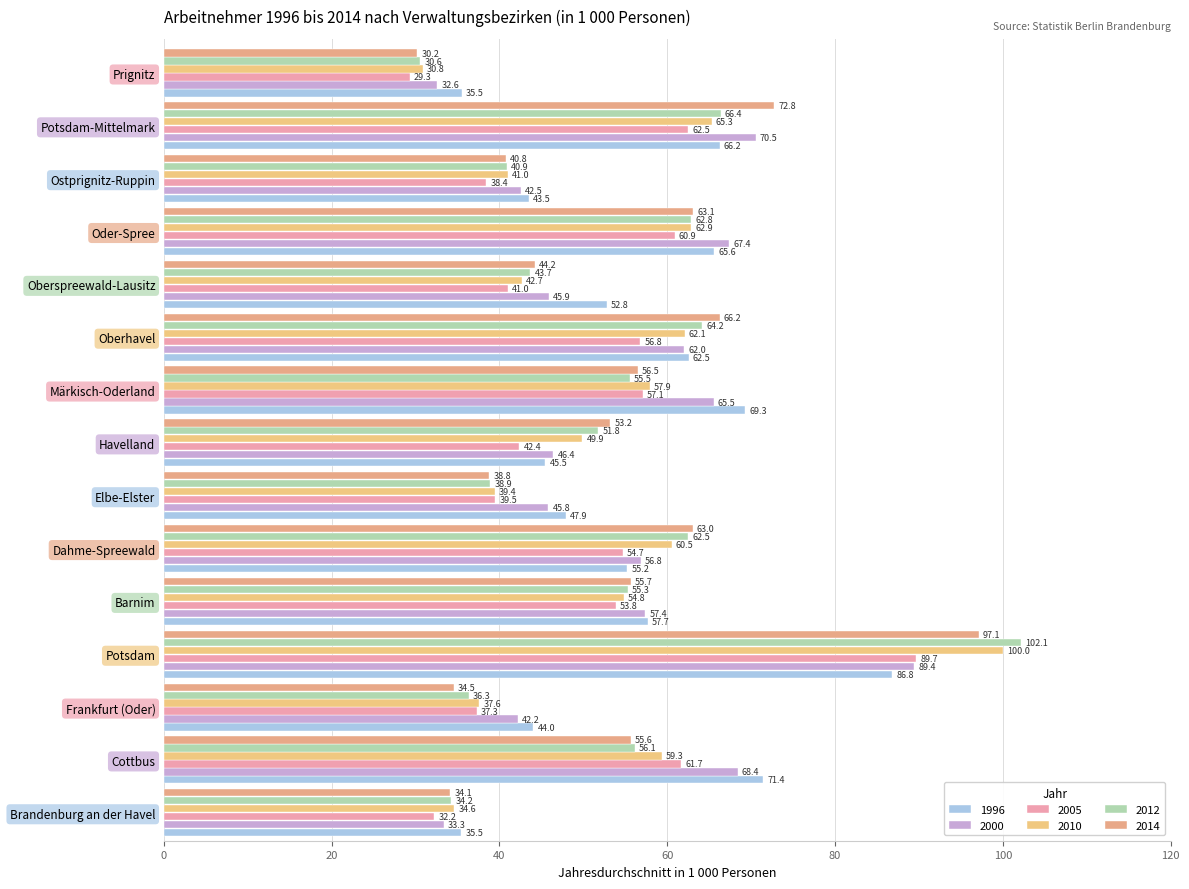

What is the label of the 9th bar from the left?

Märkisch-Oderland